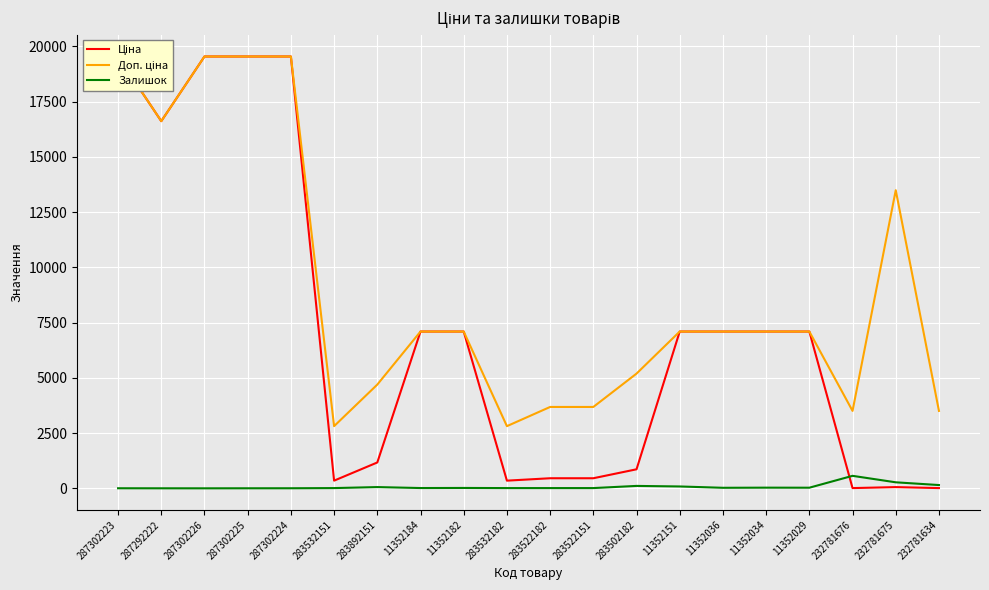

How many values in the Залишок series are below 22?

10